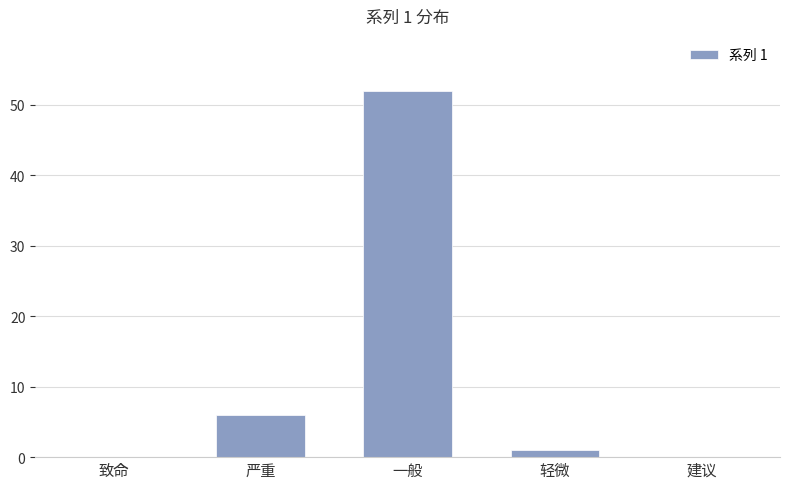

Reading left to right, transcribe all the data shown in this chart.

致命=0	严重=6	一般=52	轻微=1	建议=0